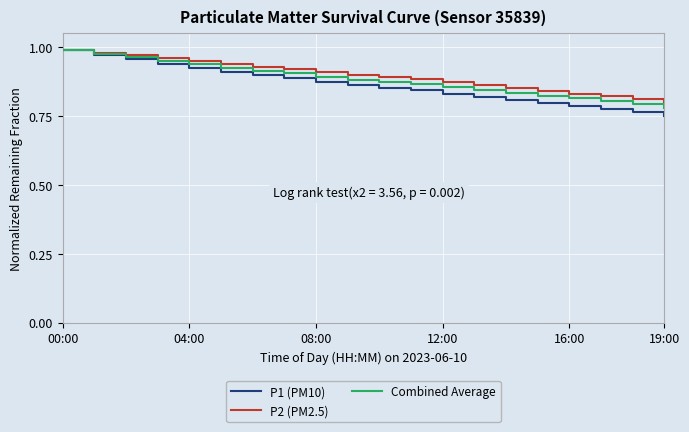

Which series has the widest spread of values?

P1 (PM10)